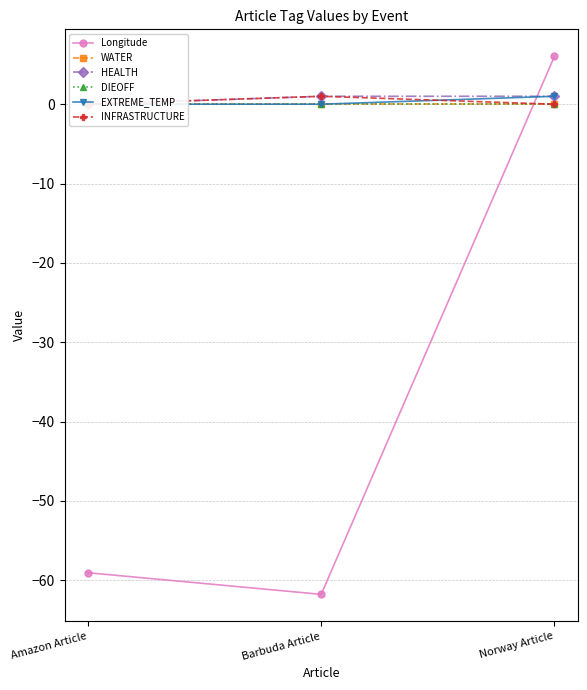

What is the label of the 1st point from the left?

Amazon Article